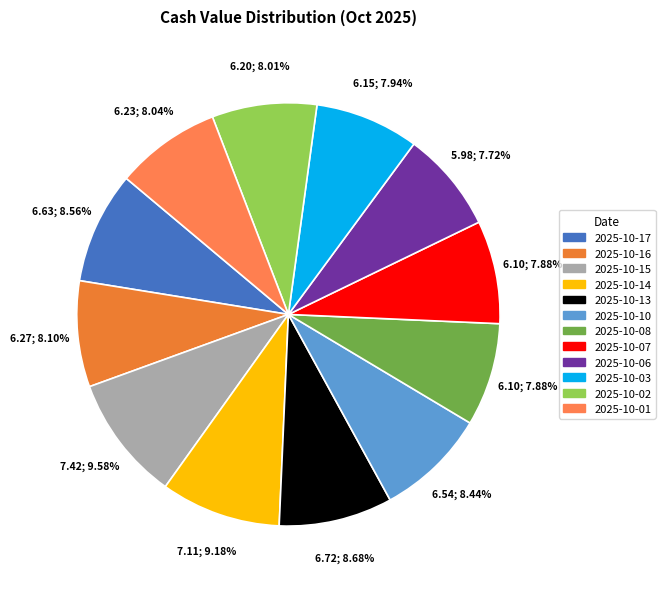

To the nearest percent, what is the combined percentage of 2025-10-07 and 2025-10-17?

16%